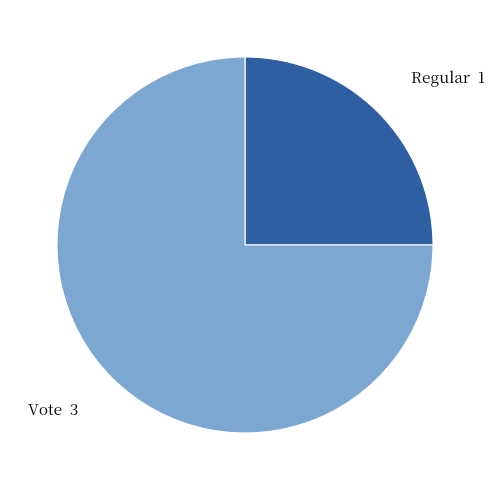

Approximately how many times larger is the value at Vote compared to Regular?

3.0